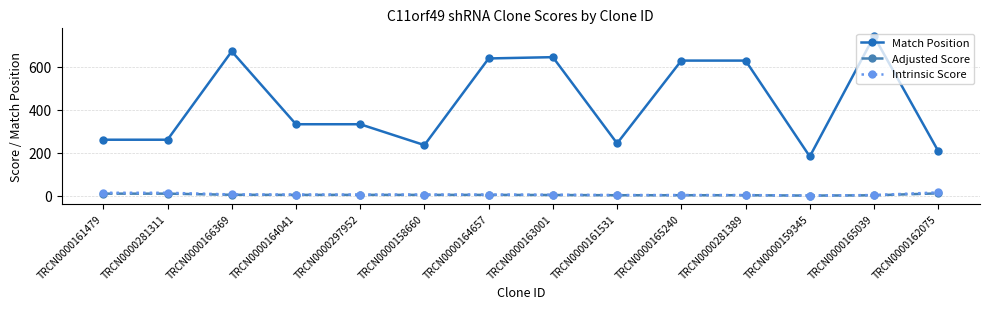

What is the spread (max minus min) of values at TRCN0000161479?

250.8